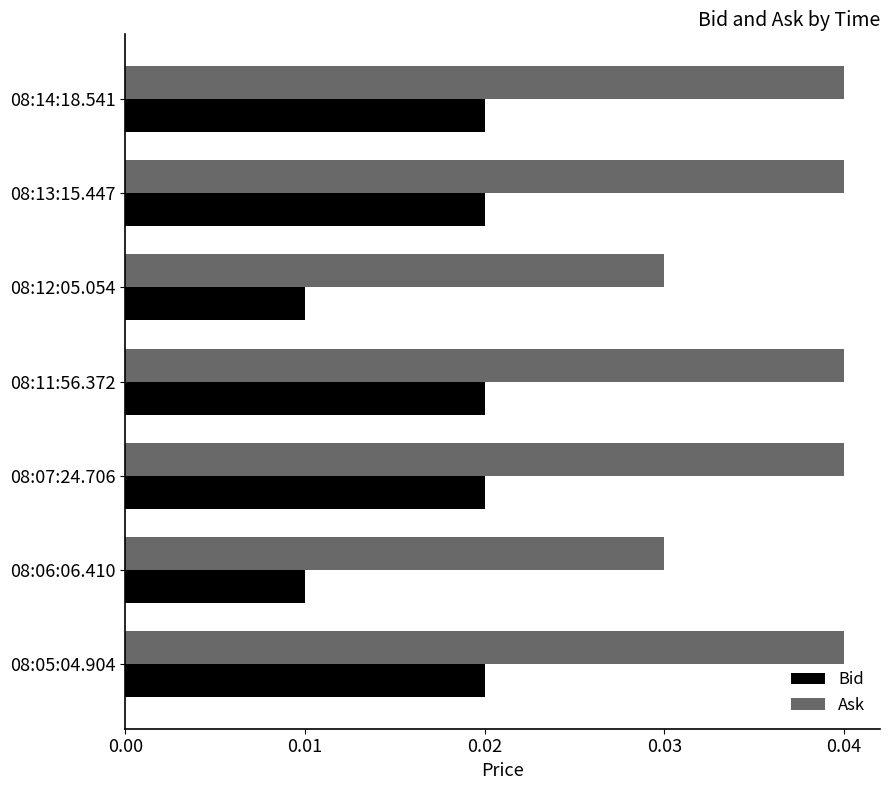

What is the sum of all Ask values?

0.3